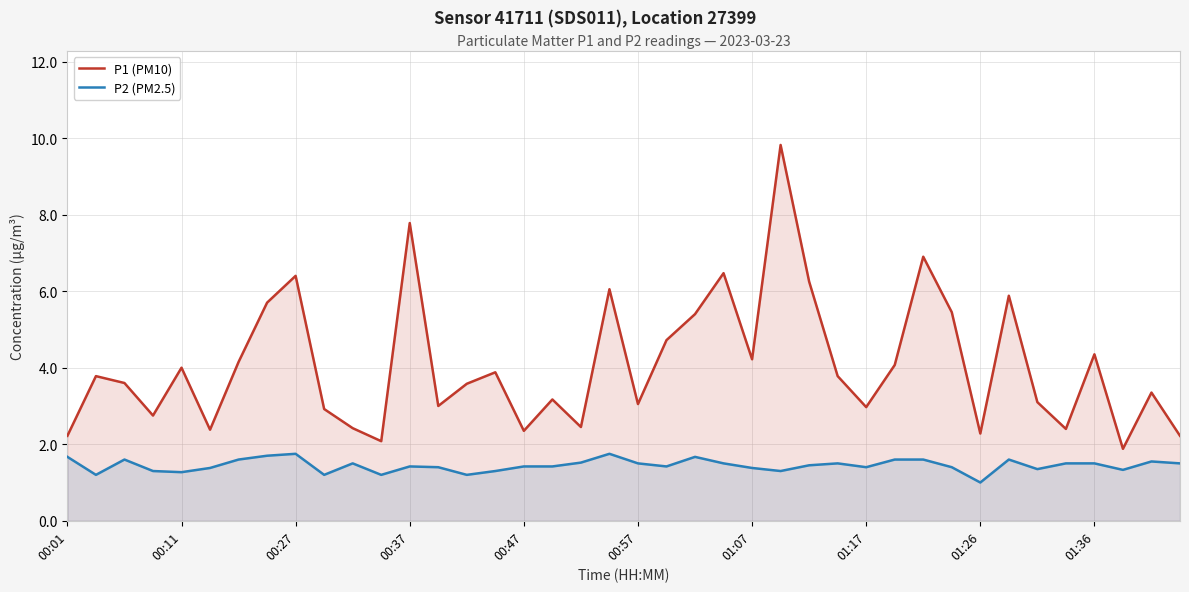

Does the chart display data point markers on the line(s)?

No